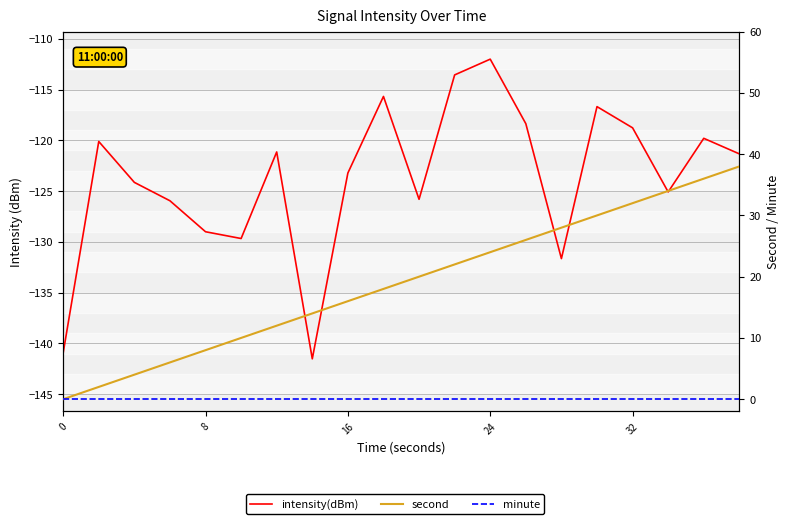

What is the minimum value shown in the chart?

-141.5